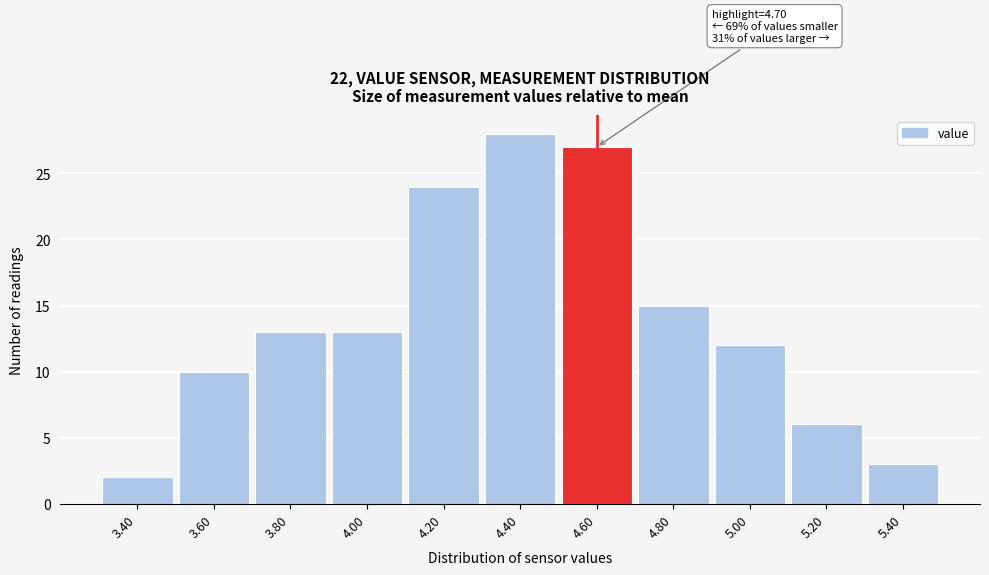

Reading right to left, transcribe all the data shown in this chart.

5.40=3	5.20=6	5.00=12	4.80=15	4.60=27	4.40=28	4.20=24	4.00=13	3.80=13	3.60=10	3.40=2